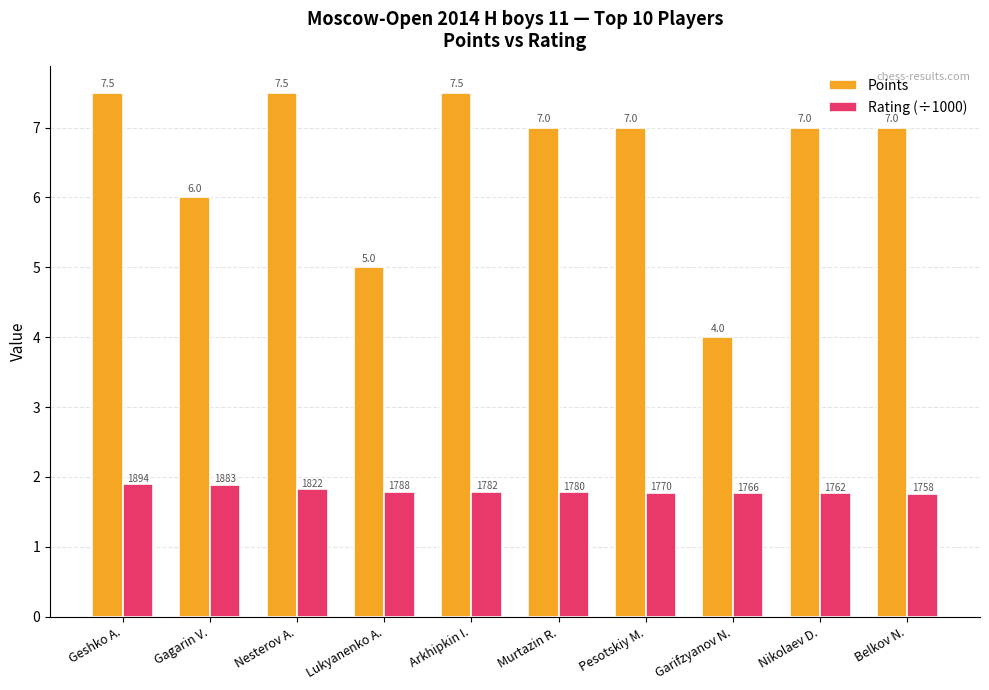

What is the greatest value displayed?

7.5